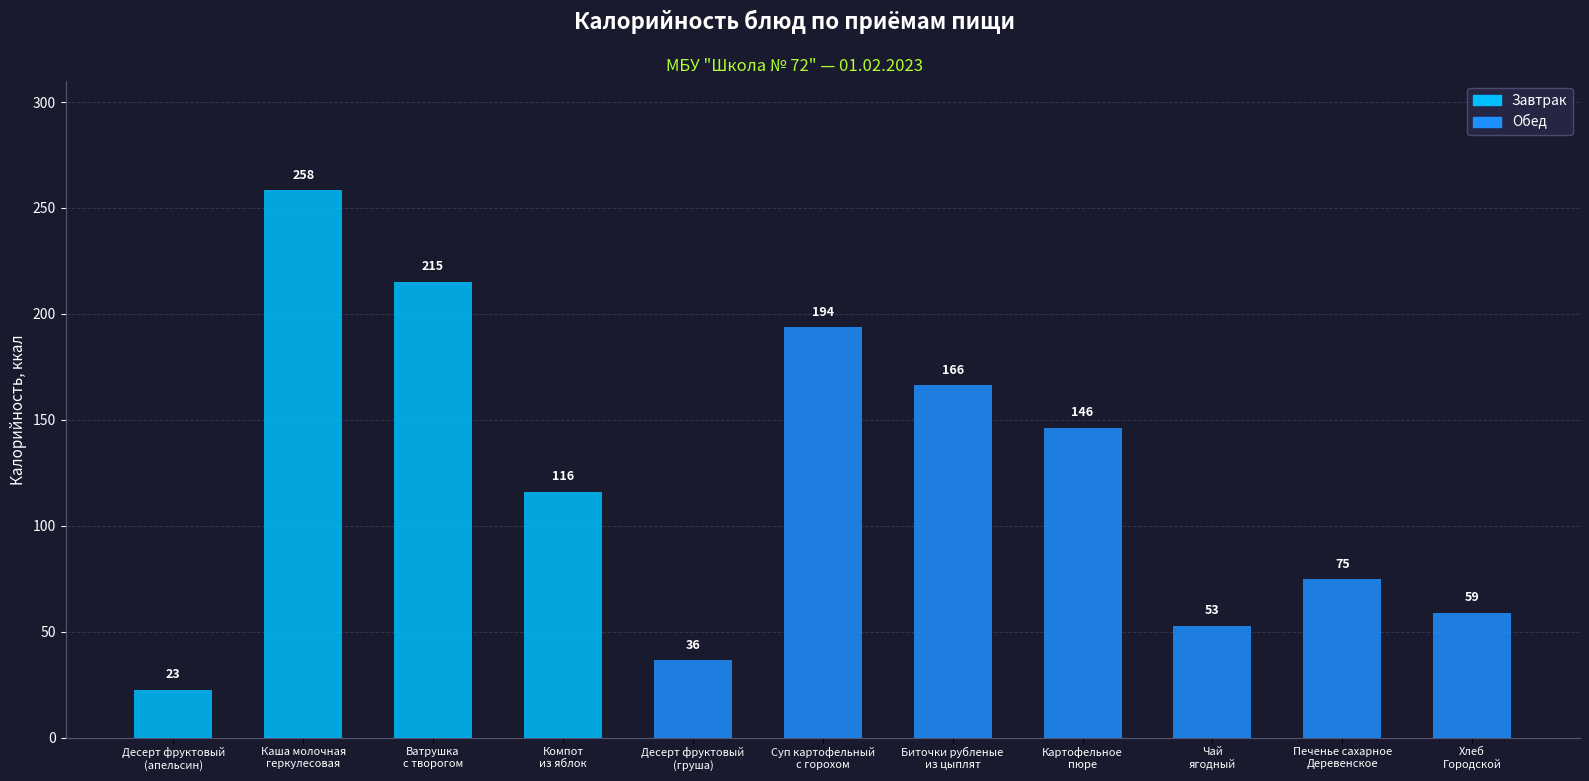

How many data points are less than 115?

5